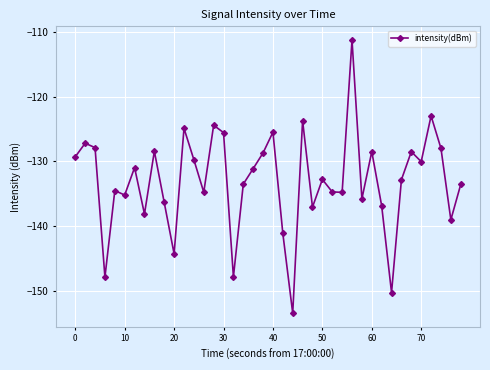

What is the maximum value shown in the chart?

-111.3